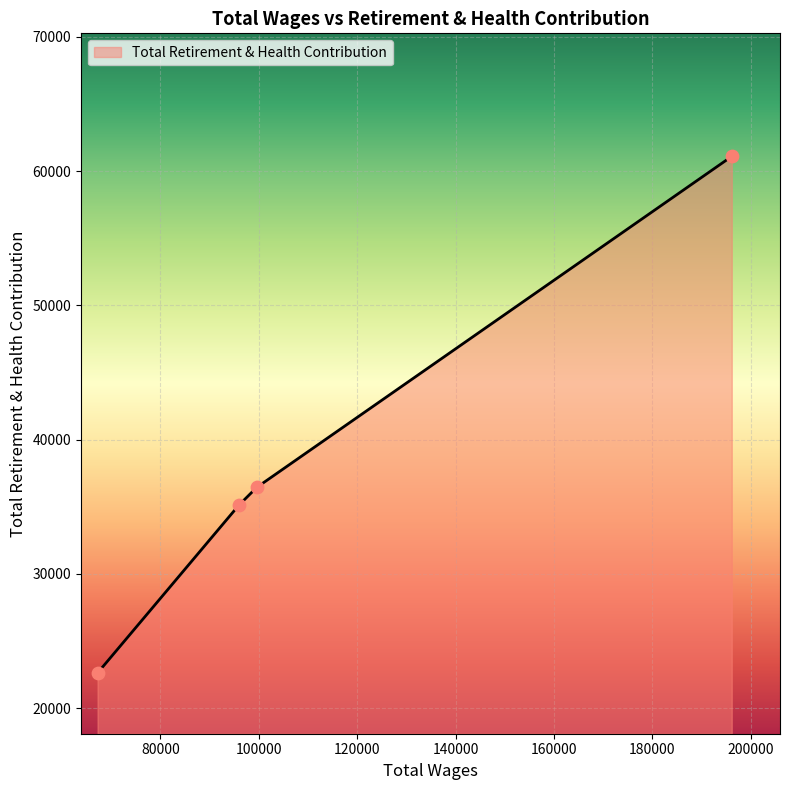

What is the maximum value shown in the chart?

61105